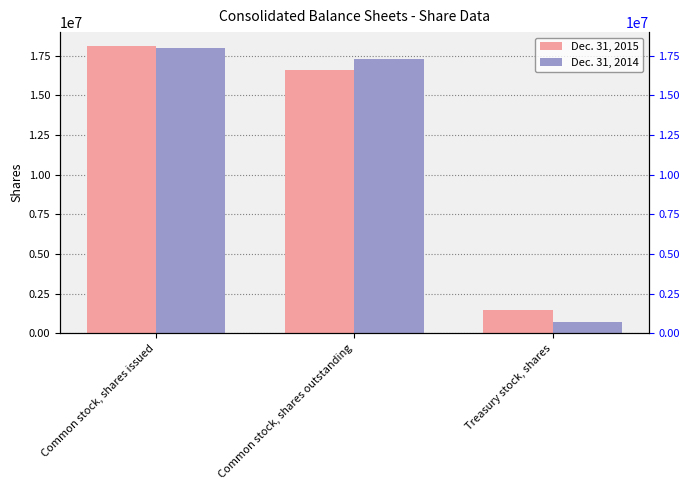

What is the maximum value shown in the chart?

18077594